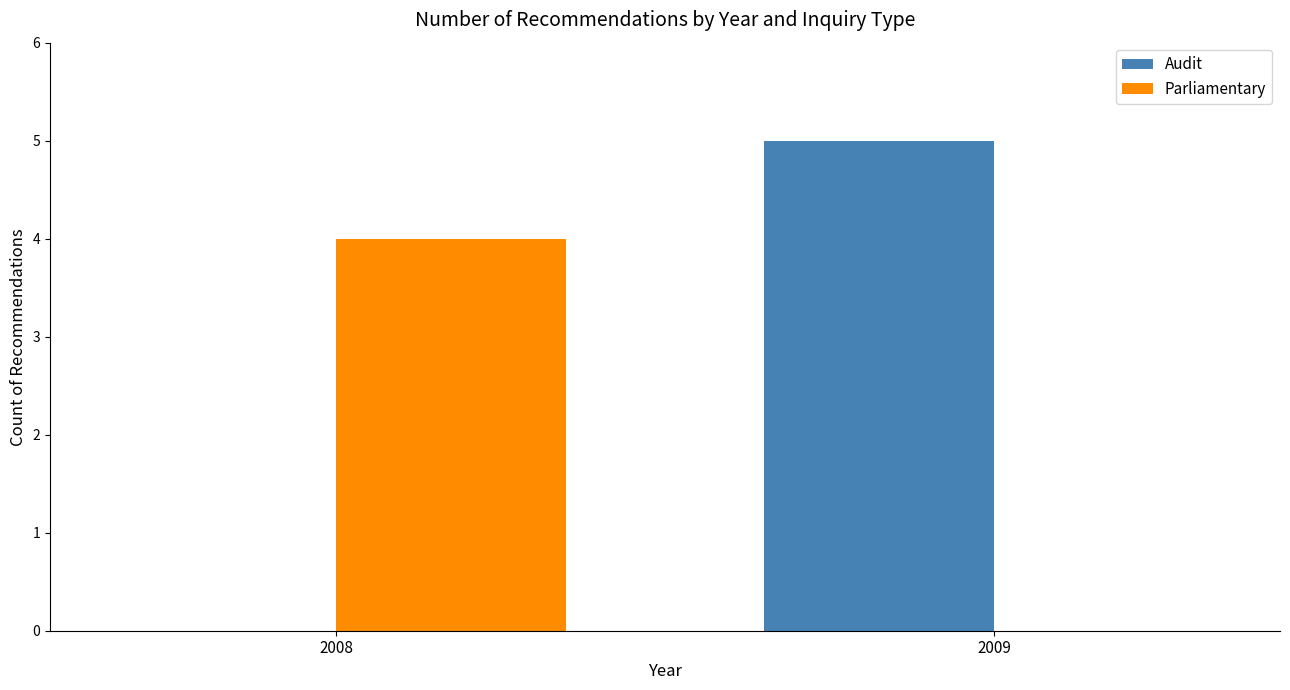

Read the Parliamentary value at 2008.

4